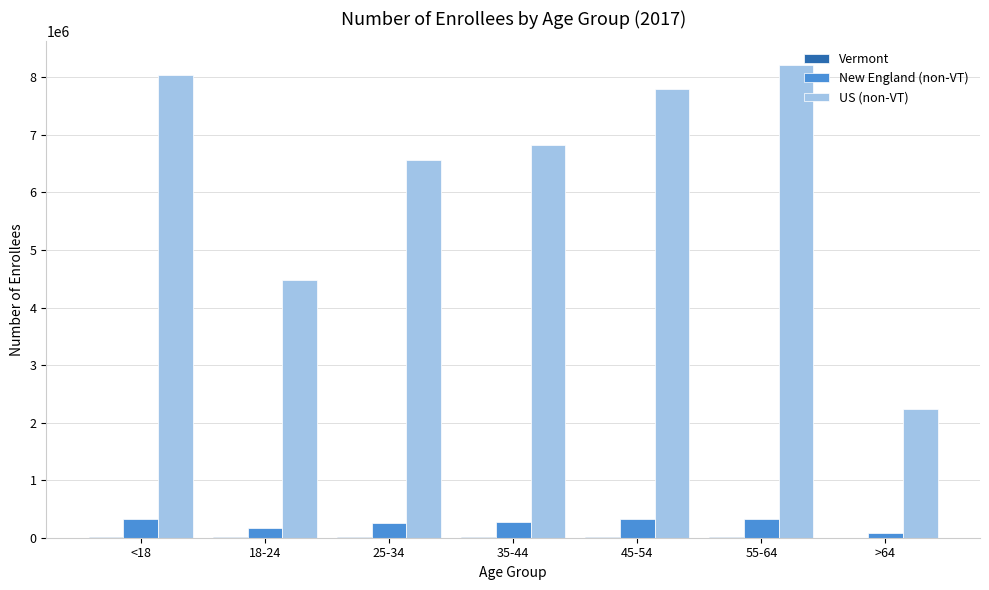

The US (non-VT) series shows 12621981 at 55-64. True or false?

False